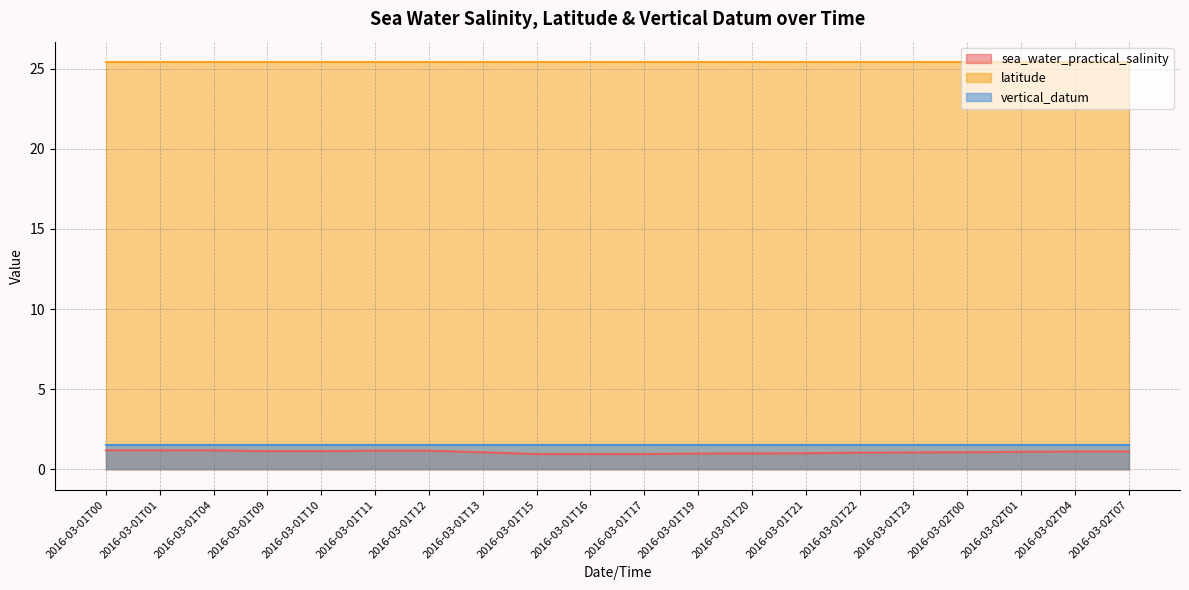

Reading left to right, what are all the values shown in this chart?

sea_water_practical_salinity: 2016-03-01T00=1.2	2016-03-01T01=1.2	2016-03-01T04=1.2	2016-03-01T09=1.1	2016-03-01T10=1.1	2016-03-01T11=1.2	2016-03-01T12=1.2	2016-03-01T13=1.1	2016-03-01T15=1.0	2016-03-01T16=1.0	2016-03-01T17=1.0	2016-03-01T19=1.0	2016-03-01T20=1.0	2016-03-01T21=1.0	2016-03-01T22=1.1	2016-03-01T23=1.1	2016-03-02T00=1.1	2016-03-02T01=1.1	2016-03-02T04=1.1	2016-03-02T07=1.1
latitude: 2016-03-01T00=25.4	2016-03-01T01=25.4	2016-03-01T04=25.4	2016-03-01T09=25.4	2016-03-01T10=25.4	2016-03-01T11=25.4	2016-03-01T12=25.4	2016-03-01T13=25.4	2016-03-01T15=25.4	2016-03-01T16=25.4	2016-03-01T17=25.4	2016-03-01T19=25.4	2016-03-01T20=25.4	2016-03-01T21=25.4	2016-03-01T22=25.4	2016-03-01T23=25.4	2016-03-02T00=25.4	2016-03-02T01=25.4	2016-03-02T04=25.4	2016-03-02T07=25.4
vertical_datum: 2016-03-01T00=1.5	2016-03-01T01=1.5	2016-03-01T04=1.5	2016-03-01T09=1.5	2016-03-01T10=1.5	2016-03-01T11=1.5	2016-03-01T12=1.5	2016-03-01T13=1.5	2016-03-01T15=1.5	2016-03-01T16=1.5	2016-03-01T17=1.5	2016-03-01T19=1.5	2016-03-01T20=1.5	2016-03-01T21=1.5	2016-03-01T22=1.5	2016-03-01T23=1.5	2016-03-02T00=1.5	2016-03-02T01=1.5	2016-03-02T04=1.5	2016-03-02T07=1.5